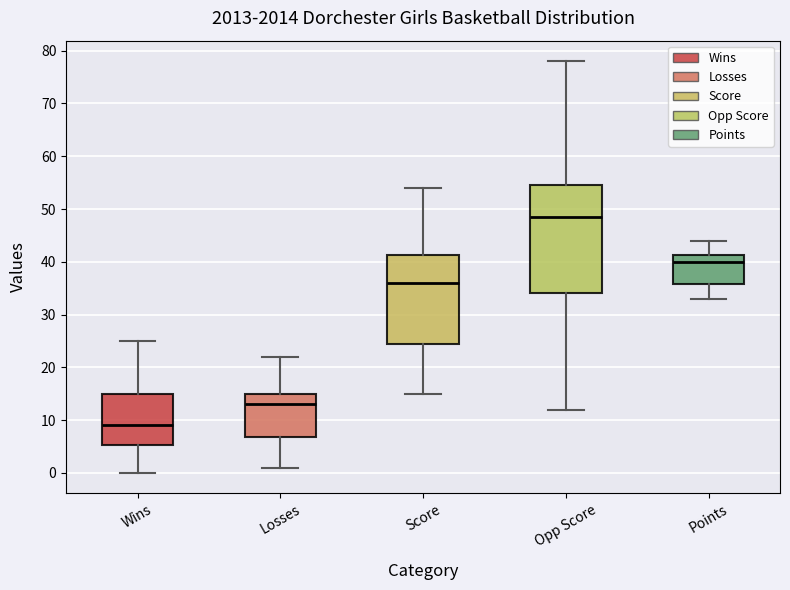

Where does the upper whisker of the box for Losses end on the y-axis? The values are not printed on the chart, so give them approximately, as read against the axis.

22